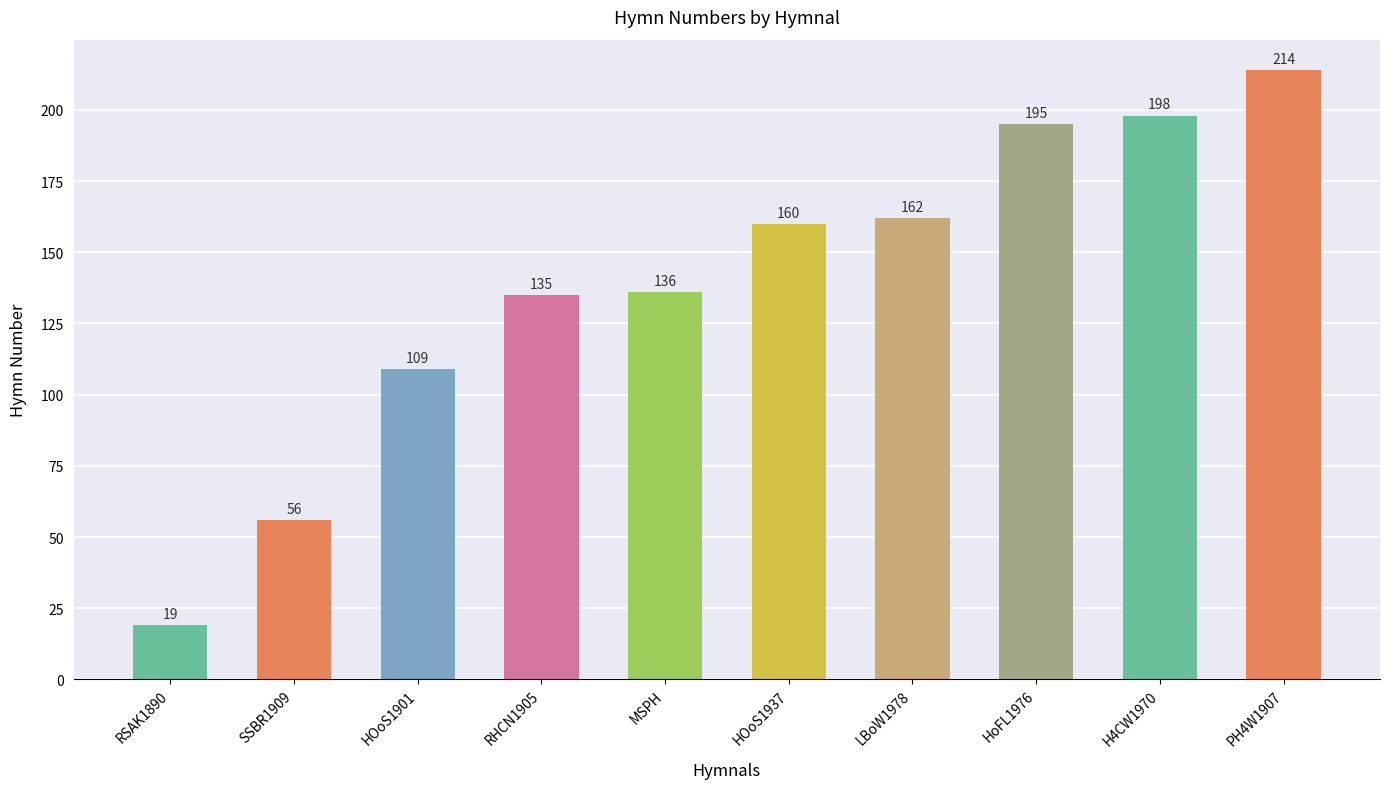

Rank the categories by value from highest to lowest.

PH4W1907, H4CW1970, HoFL1976, LBoW1978, HOoS1937, MSPH, RHCN1905, HOoS1901, SSBR1909, RSAK1890